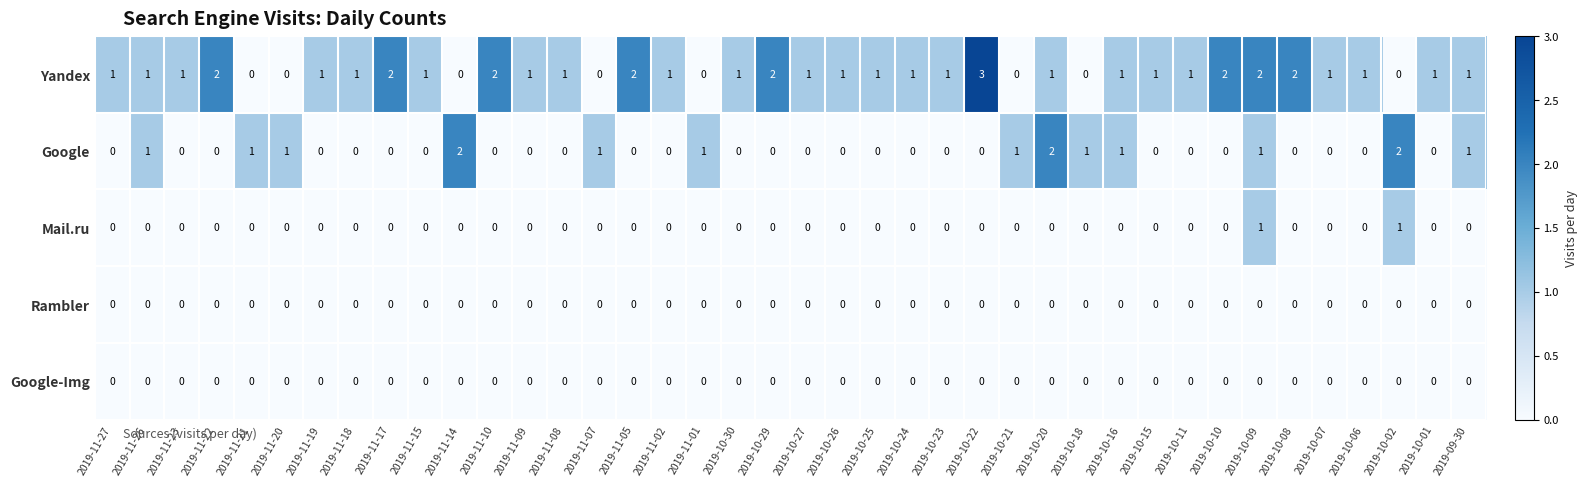

Count the Google values in the range 0 to 1.

37